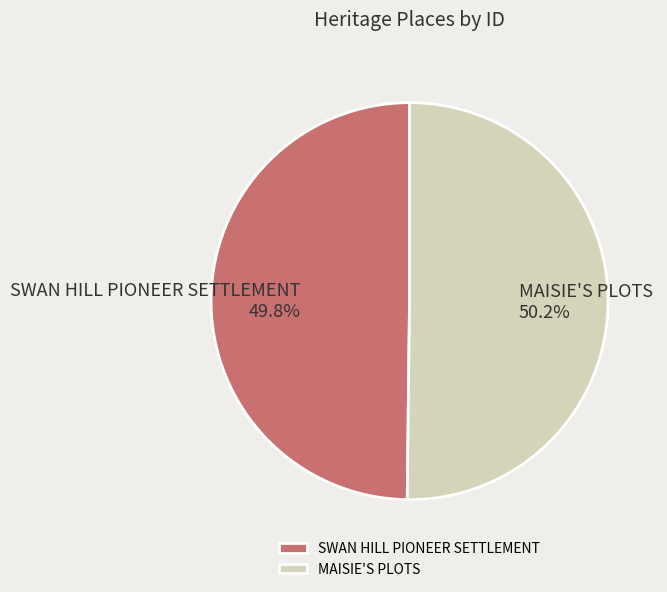

Is there a majority slice in this chart?

Yes